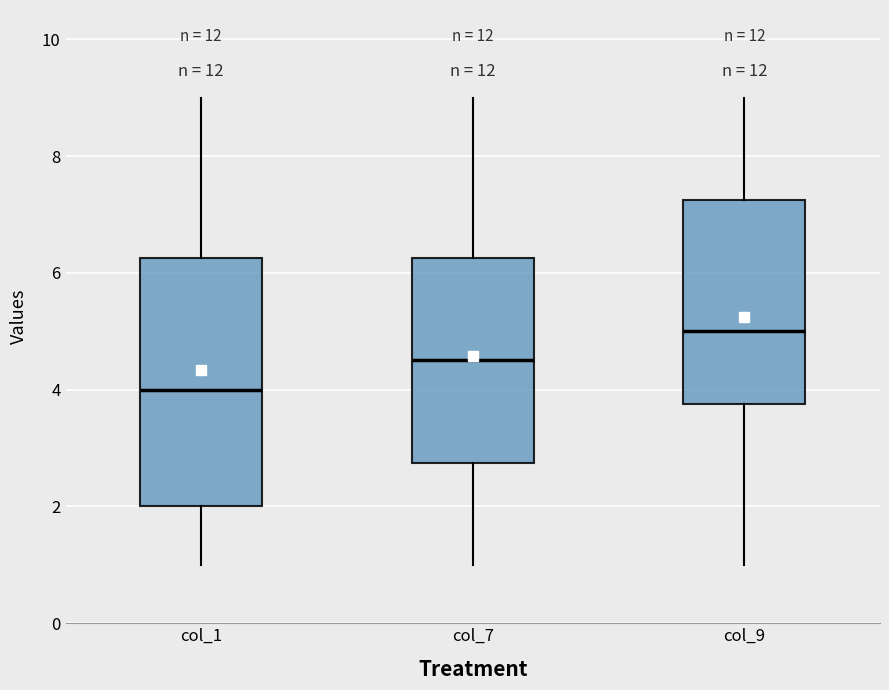

Which box is the tallest, from its lower edge to its upper edge?

col_1